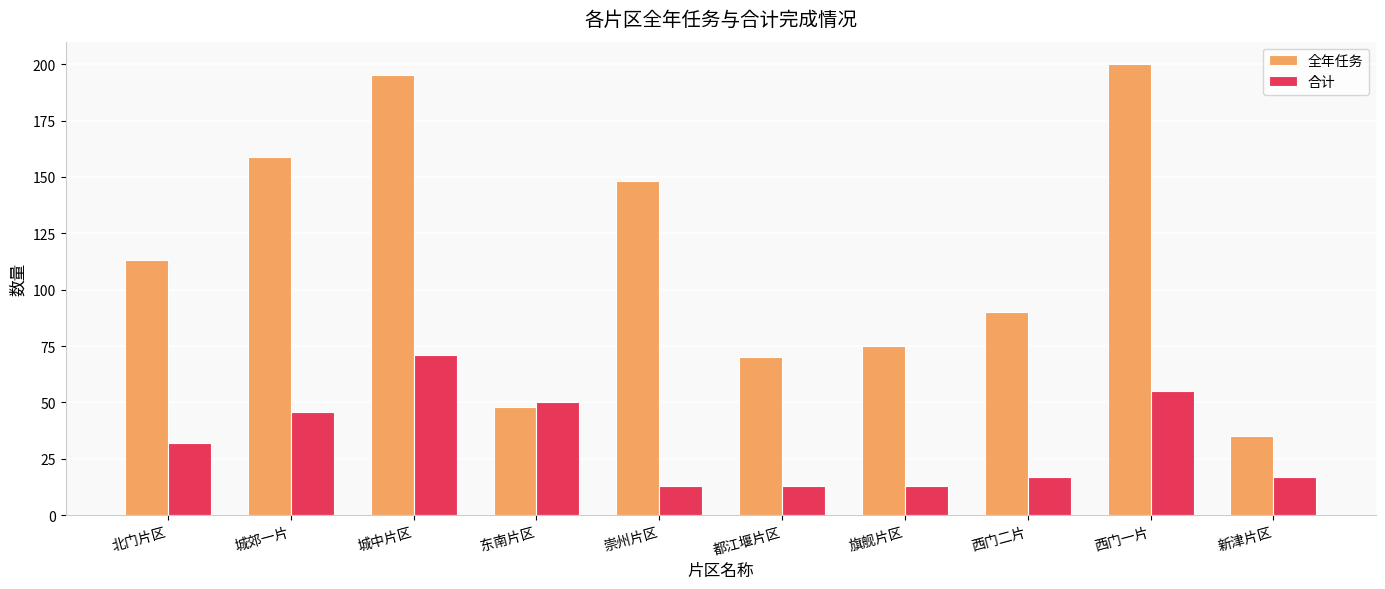

How many bars are there in total?

20